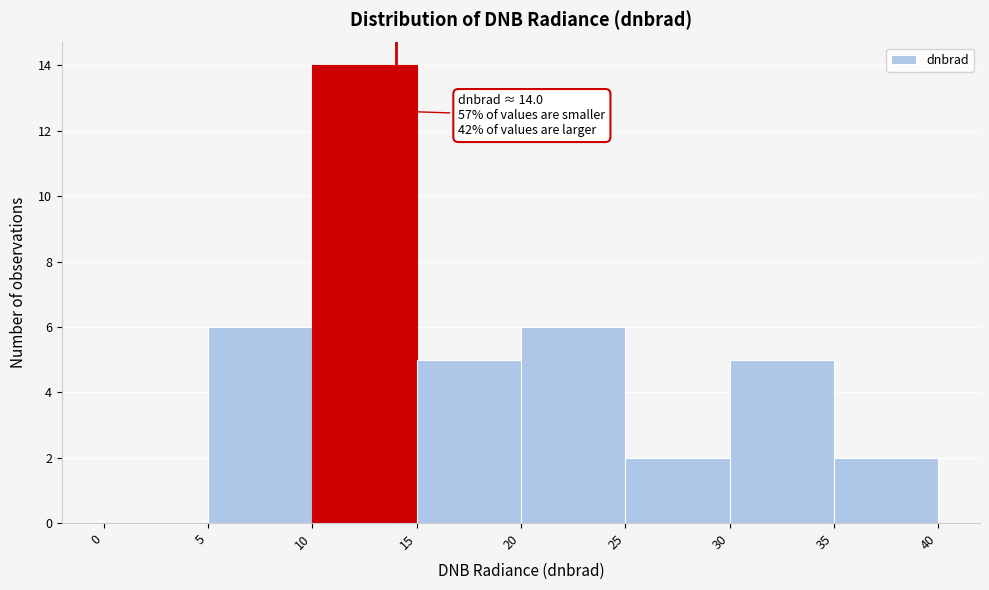

Over which range of the x-axis is the bar tallest?

10 to 15